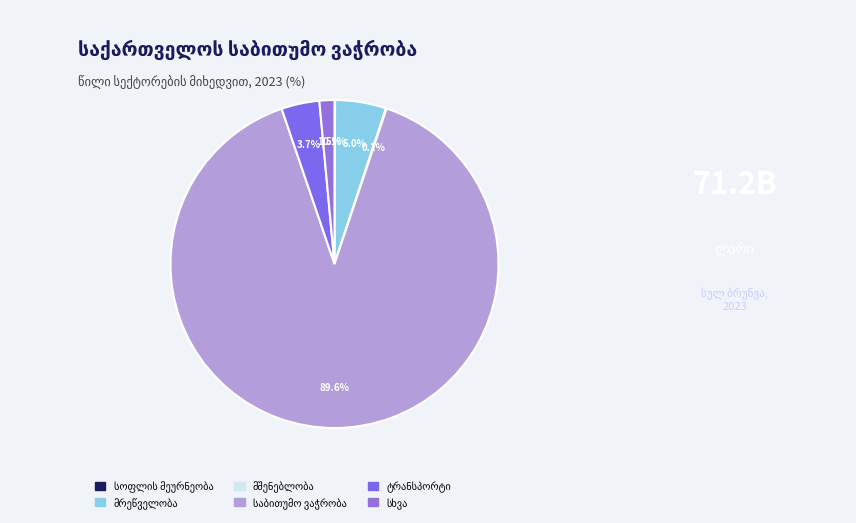

To the nearest percent, what is the difference between the largest and smallest slice percentages?

90%